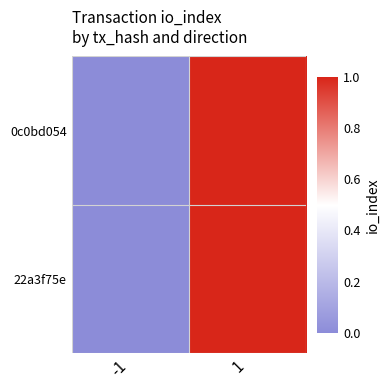

How many series are shown in this chart?

2